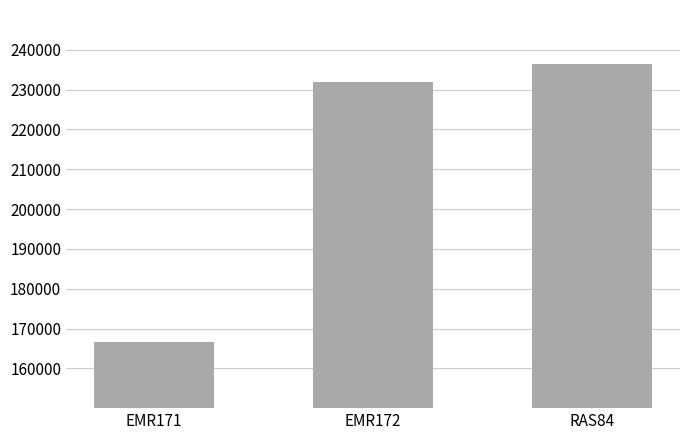

Which has a higher value, EMR171 or RAS84?

RAS84